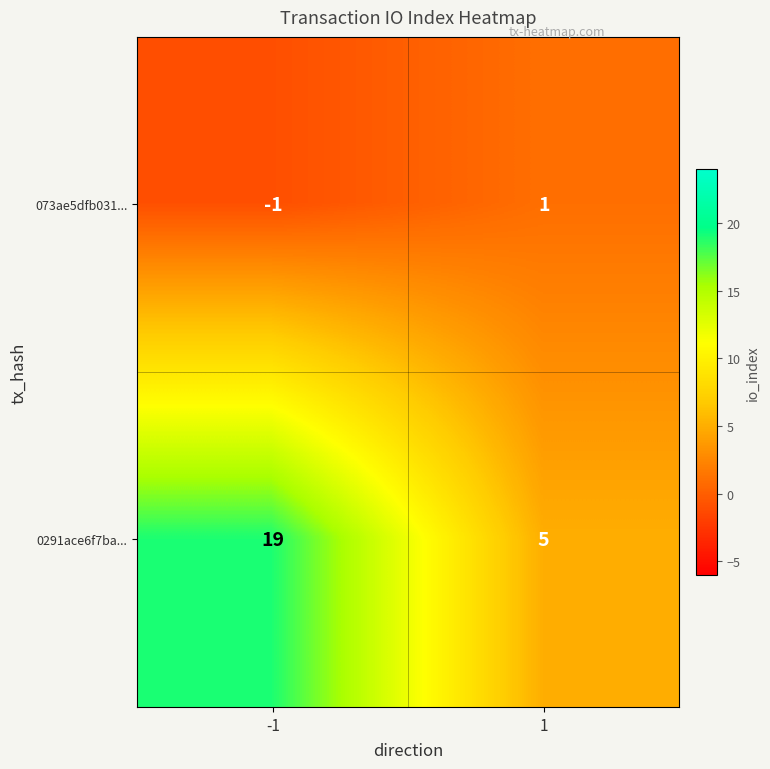

Between -1 and 1, which series saw the biggest shift?

0291ace6f7ba...